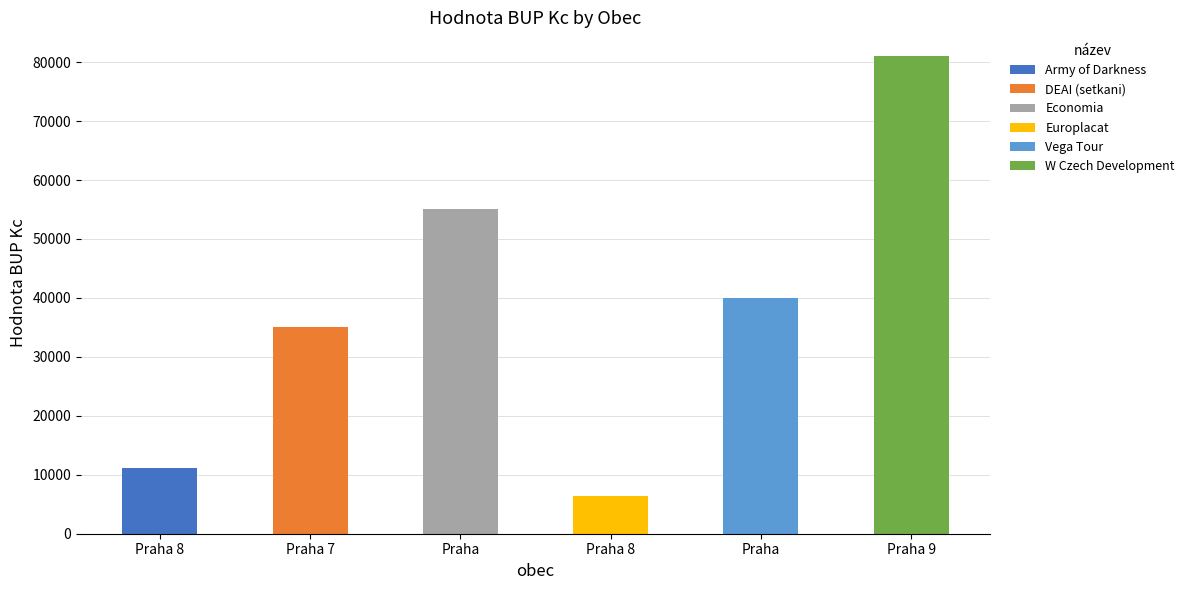

At which label does the data first exceed 40000?

Praha